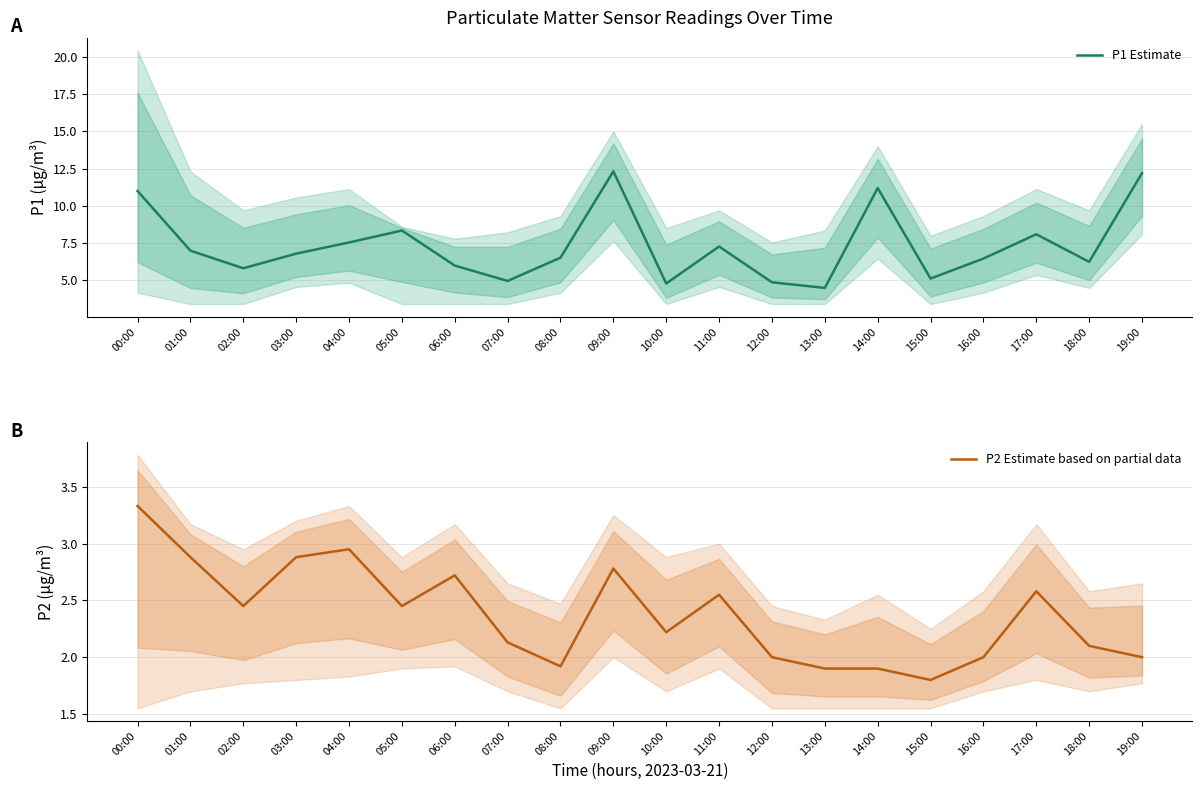

What is the label of the 3rd point from the left?

02:00